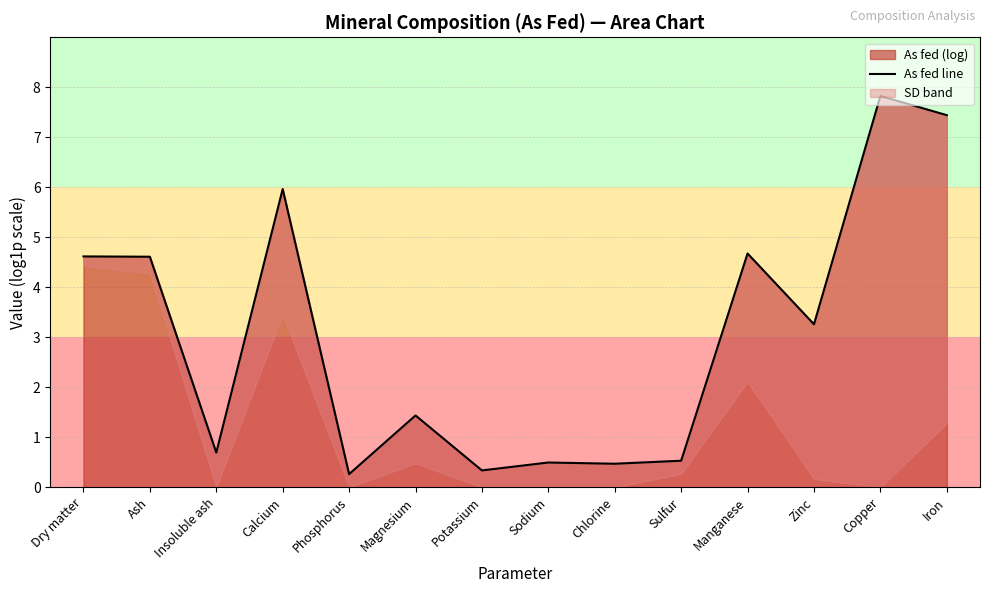

The value at Zinc is 1.6. True or false?

False